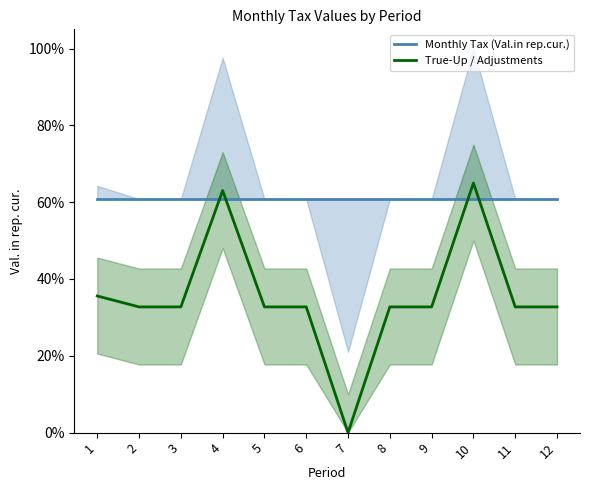

How many series are shown in this chart?

2